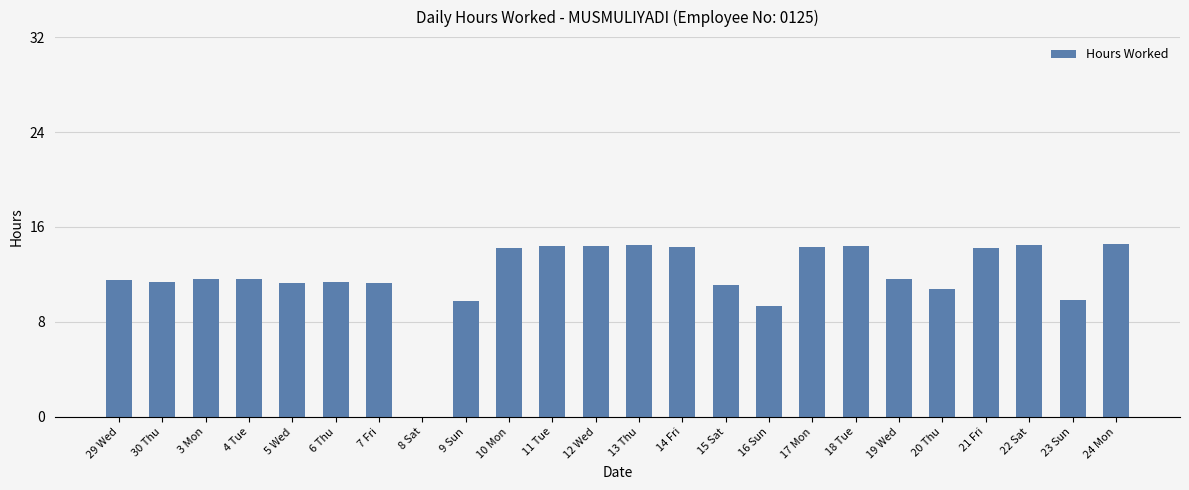

What is the sum of all values?

286.3